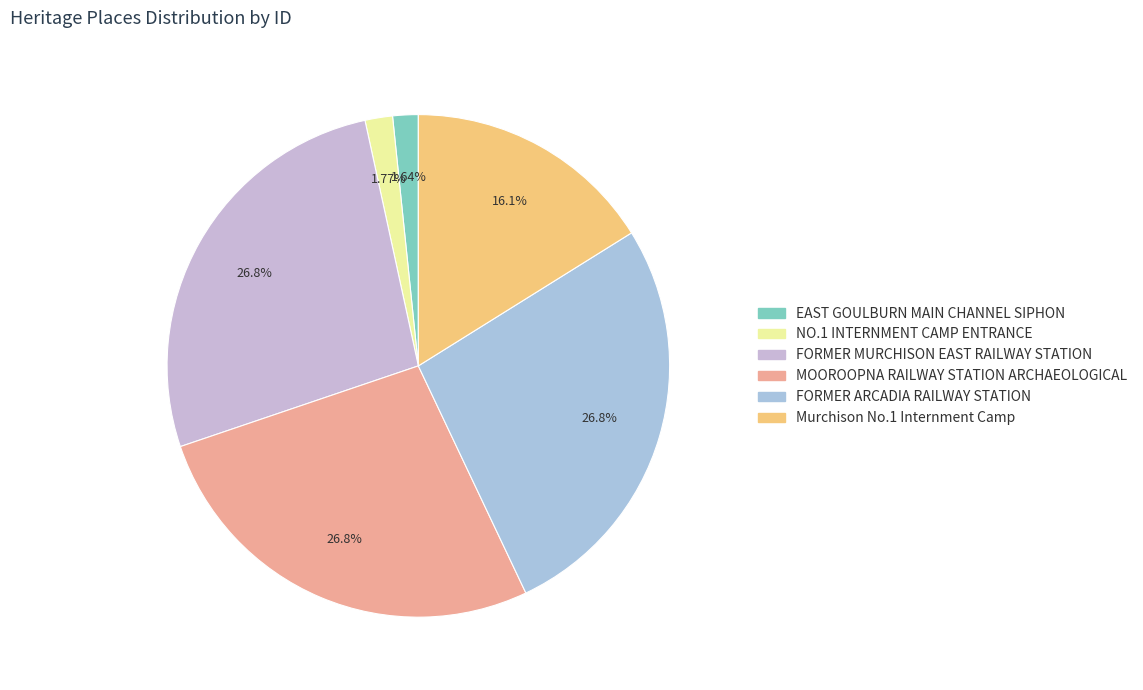

The FORMER MURCHISON EAST RAILWAY STATION slice represents 39% of the pie. True or false?

False